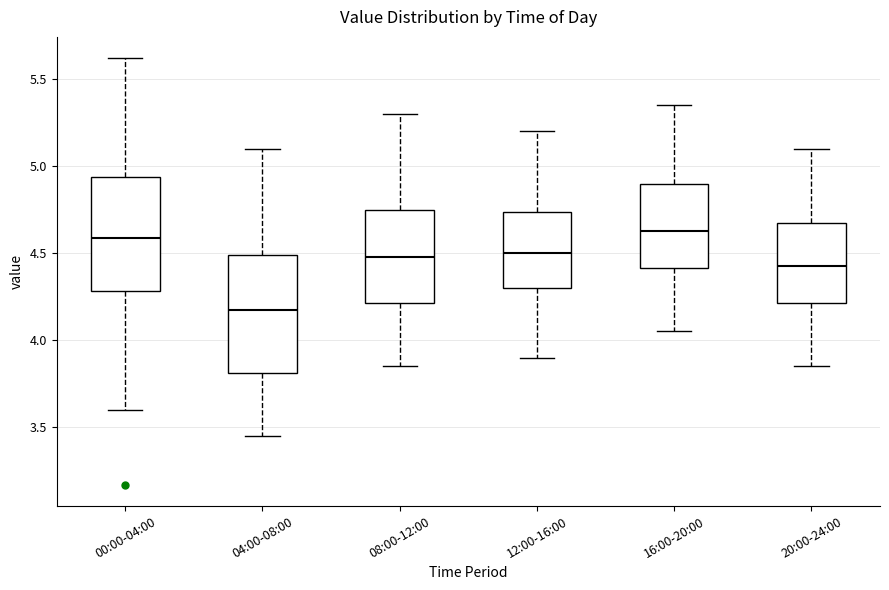

Reading left to right, read every box against the y-axis: the position of its median line, the range the box covers, and the ends of its whiskers. The values are not printed on the chart, so give them approximately, as read against the axis.

00:00-04:00: median 4.60, box 4.30 to 4.95, whiskers 3.60 to 5.60
04:00-08:00: median 4.20, box 3.80 to 4.50, whiskers 3.45 to 5.10
08:00-12:00: median 4.50, box 4.20 to 4.75, whiskers 3.85 to 5.30
12:00-16:00: median 4.50, box 4.30 to 4.75, whiskers 3.90 to 5.20
16:00-20:00: median 4.65, box 4.40 to 4.90, whiskers 4.05 to 5.35
20:00-24:00: median 4.45, box 4.20 to 4.70, whiskers 3.85 to 5.10